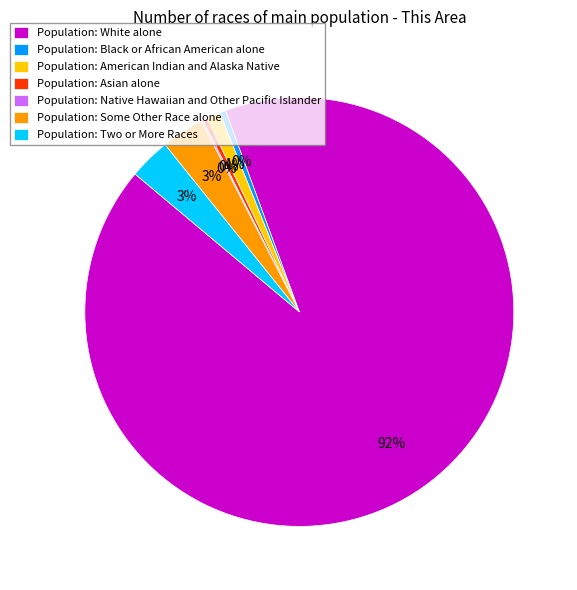

Combined, do Population: Two or More Races and Population: White alone account for over 50%?

Yes